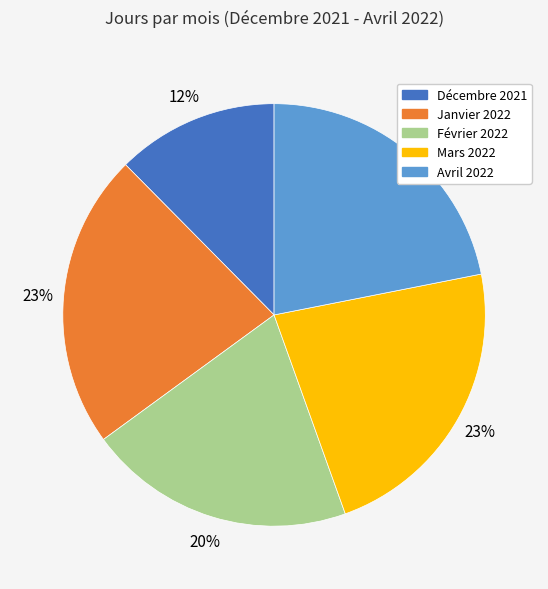

Is Février 2022 the majority of the pie?

No